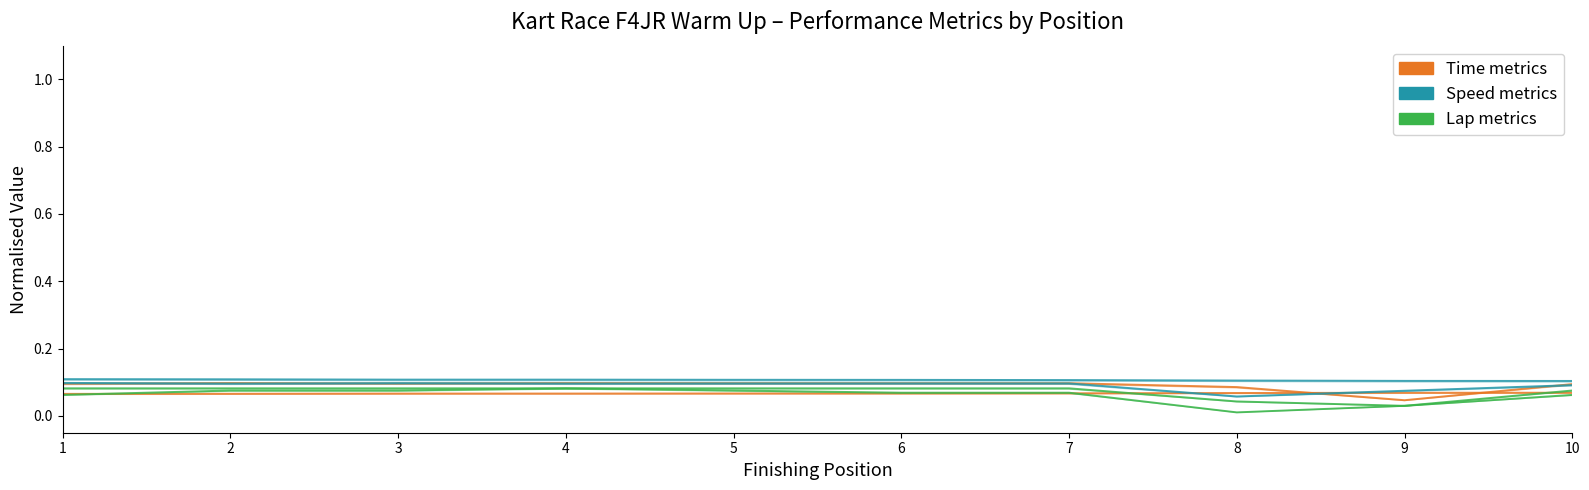

Where is the first local maximum for Time metrics?

2